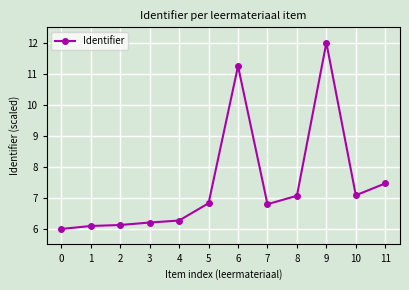

The value at 9 is 17.2. True or false?

False